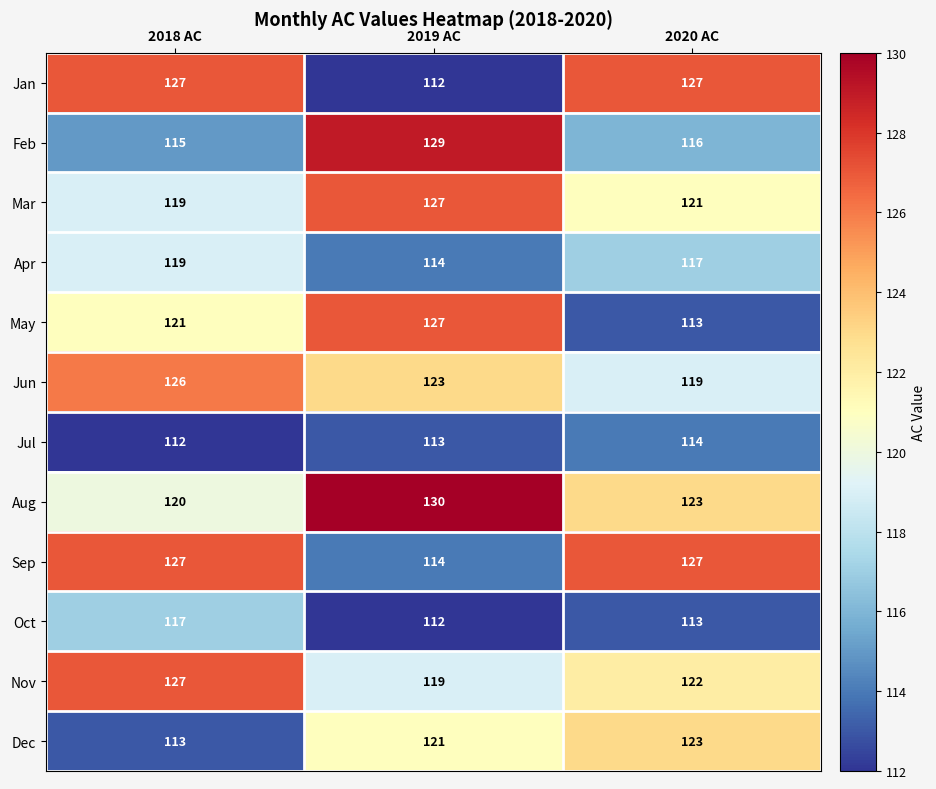

Is it true that Aug equals 211 at 2018 AC?

False